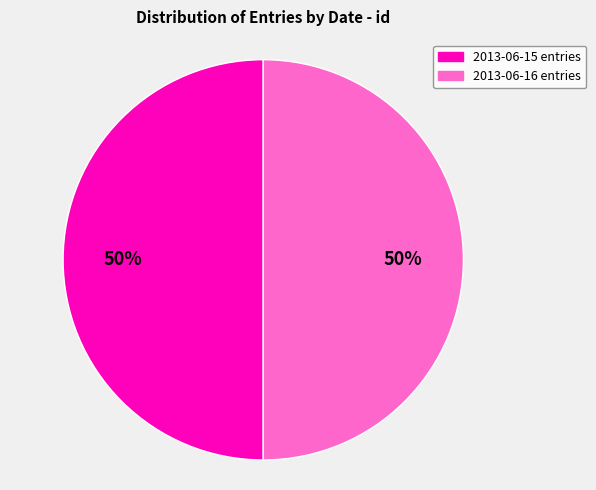

To the nearest percent, what is the average slice percentage?

50%